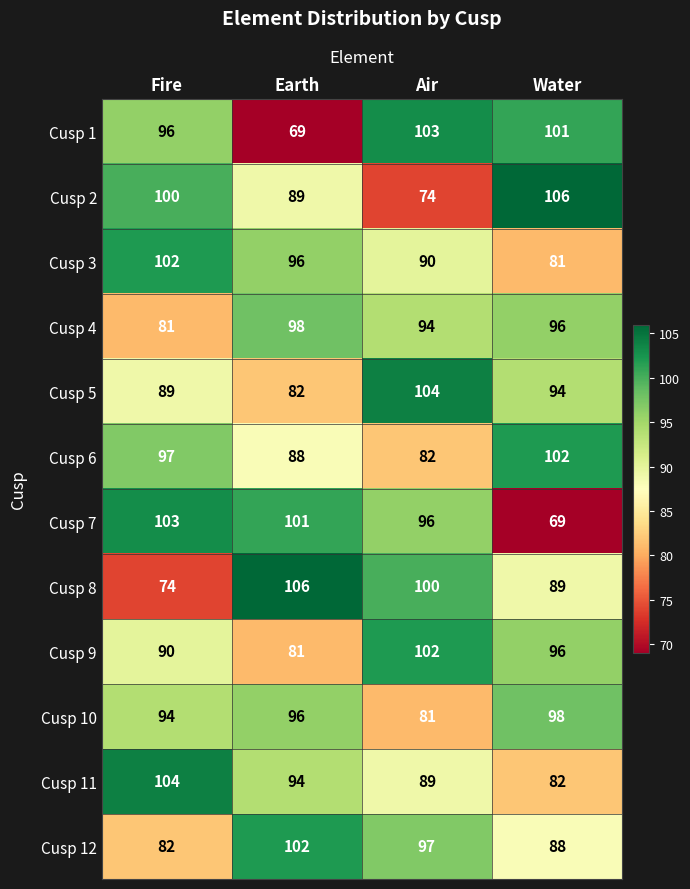

How many Cusp 8 values are between 89 and 106?

3